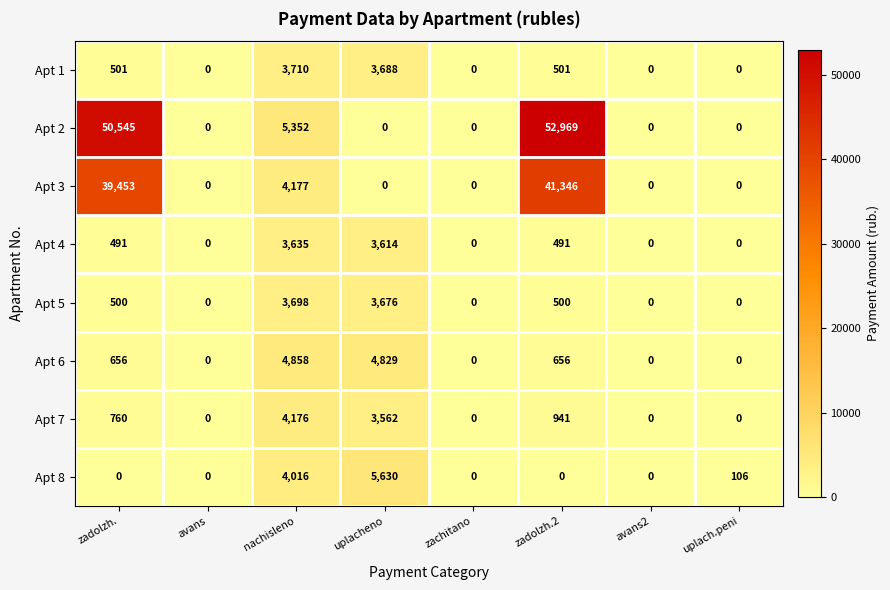

What is the difference between the maximum and minimum values in the Apt 7 series?

4176